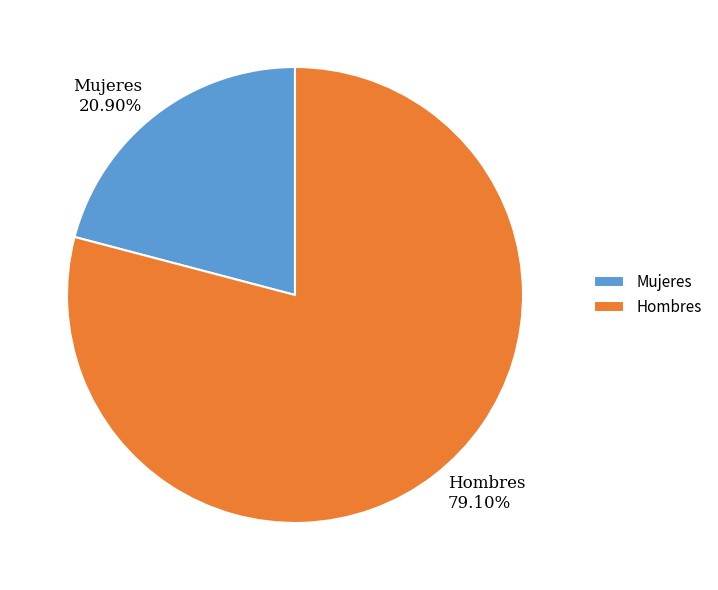

Which slice represents more than half of the pie?

Hombres